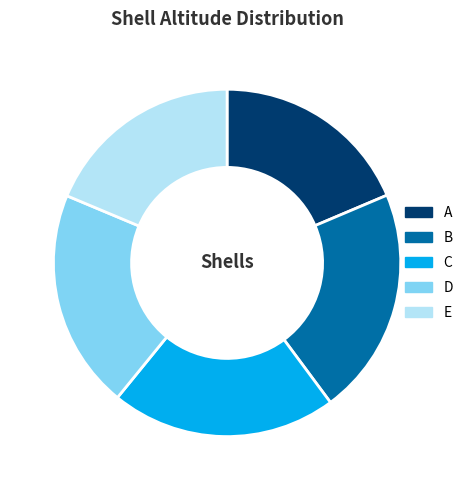

Is the sum of C and E greater than half?

No